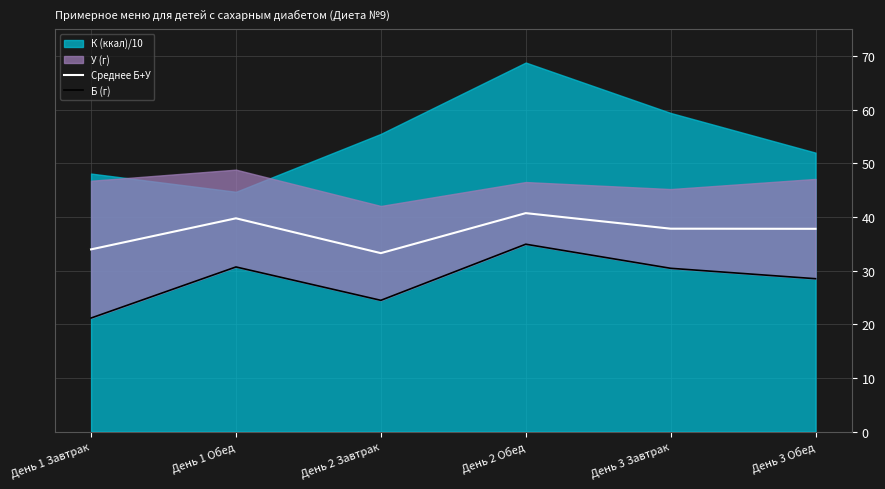

True or false: Среднее Б+У and Б (г) intersect in this chart.

False